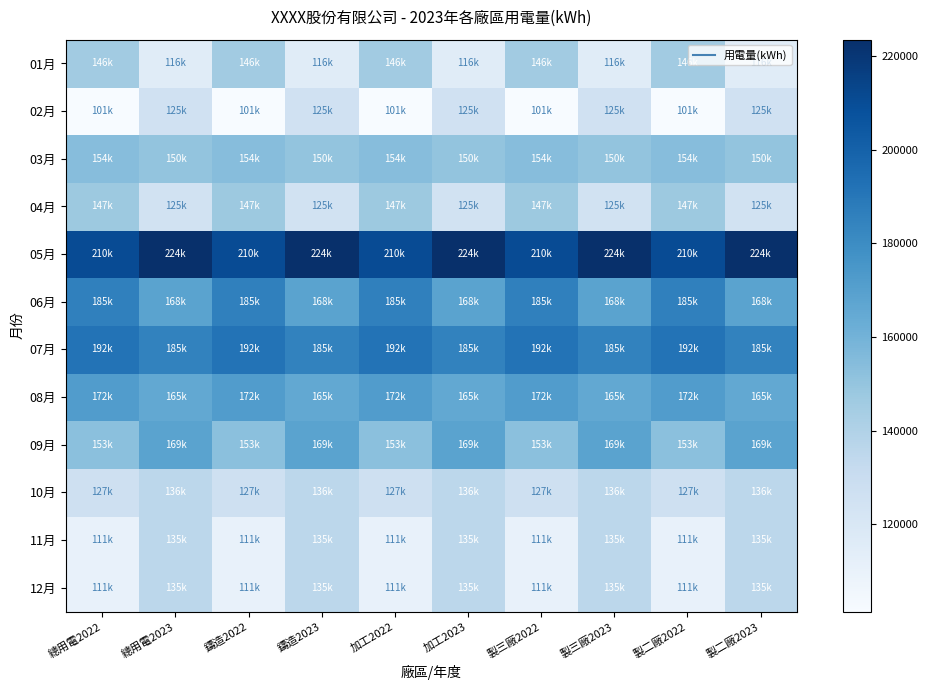

Reading left to right, transcribe all the data shown in this chart.

01月: 總用電2022=145560.6	總用電2023=115521.0	鑄造2022=145560.6	鑄造2023=115521.0	加工2022=145560.6	加工2023=115521.0	製三廠2022=145560.6	製三廠2023=115521.0	製二廠2022=145560.6	製二廠2023=115521.0
02月: 總用電2022=101351.5	總用電2023=125315.0	鑄造2022=101351.5	鑄造2023=125315.0	加工2022=101351.5	加工2023=125315.0	製三廠2022=101351.5	製三廠2023=125315.0	製二廠2022=101351.5	製二廠2023=125315.0
03月: 總用電2022=154144.3	總用電2023=150055.3	鑄造2022=154144.3	鑄造2023=150055.3	加工2022=154144.3	加工2023=150055.3	製三廠2022=154144.3	製三廠2023=150055.3	製二廠2022=154144.3	製二廠2023=150055.3
04月: 總用電2022=147259.8	總用電2023=124544.0	鑄造2022=147259.8	鑄造2023=124544.0	加工2022=147259.8	加工2023=124544.0	製三廠2022=147259.8	製三廠2023=124544.0	製二廠2022=147259.8	製二廠2023=124544.0
05月: 總用電2022=210479.7	總用電2023=223541.0	鑄造2022=210479.7	鑄造2023=223541.0	加工2022=210479.7	加工2023=223541.0	製三廠2022=210479.7	製三廠2023=223541.0	製二廠2022=210479.7	製二廠2023=223541.0
06月: 總用電2022=185358.1	總用電2023=168240.0	鑄造2022=185358.1	鑄造2023=168240.0	加工2022=185358.1	加工2023=168240.0	製三廠2022=185358.1	製三廠2023=168240.0	製二廠2022=185358.1	製二廠2023=168240.0
07月: 總用電2022=191718.5	總用電2023=184541.0	鑄造2022=191718.5	鑄造2023=184541.0	加工2022=191718.5	加工2023=184541.0	製三廠2022=191718.5	製三廠2023=184541.0	製二廠2022=191718.5	製二廠2023=184541.0
08月: 總用電2022=171797.0	總用電2023=165458.0	鑄造2022=171797.0	鑄造2023=165458.0	加工2022=171797.0	加工2023=165458.0	製三廠2022=171797.0	製三廠2023=165458.0	製二廠2022=171797.0	製二廠2023=165458.0
09月: 總用電2022=152864.4	總用電2023=168541.0	鑄造2022=152864.4	鑄造2023=168541.0	加工2022=152864.4	加工2023=168541.0	製三廠2022=152864.4	製三廠2023=168541.0	製二廠2022=152864.4	製二廠2023=168541.0
10月: 總用電2022=126978.0	總用電2023=135555.0	鑄造2022=126978.0	鑄造2023=135555.0	加工2022=126978.0	加工2023=135555.0	製三廠2022=126978.0	製三廠2023=135555.0	製二廠2022=126978.0	製二廠2023=135555.0
11月: 總用電2022=110548.9	總用電2023=135247.0	鑄造2022=110548.9	鑄造2023=135247.0	加工2022=110548.9	加工2023=135247.0	製三廠2022=110548.9	製三廠2023=135247.0	製二廠2022=110548.9	製二廠2023=135247.0
12月: 總用電2022=110548.9	總用電2023=135247.0	鑄造2022=110548.9	鑄造2023=135247.0	加工2022=110548.9	加工2023=135247.0	製三廠2022=110548.9	製三廠2023=135247.0	製二廠2022=110548.9	製二廠2023=135247.0